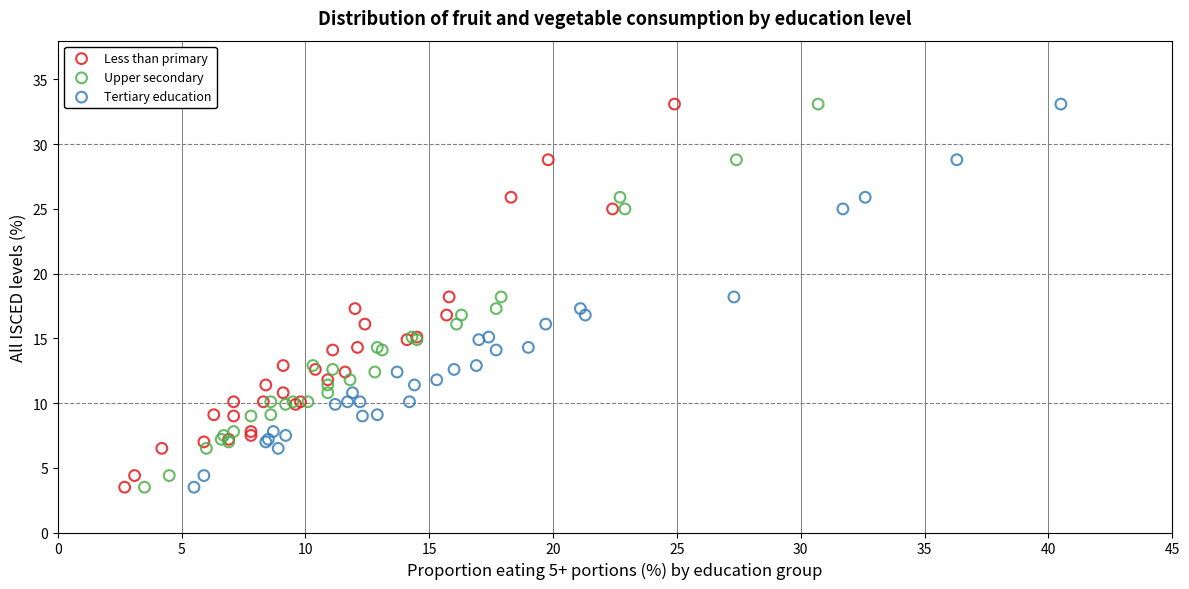

What are all the series names shown in the legend?

Less than primary, Upper secondary, Tertiary education